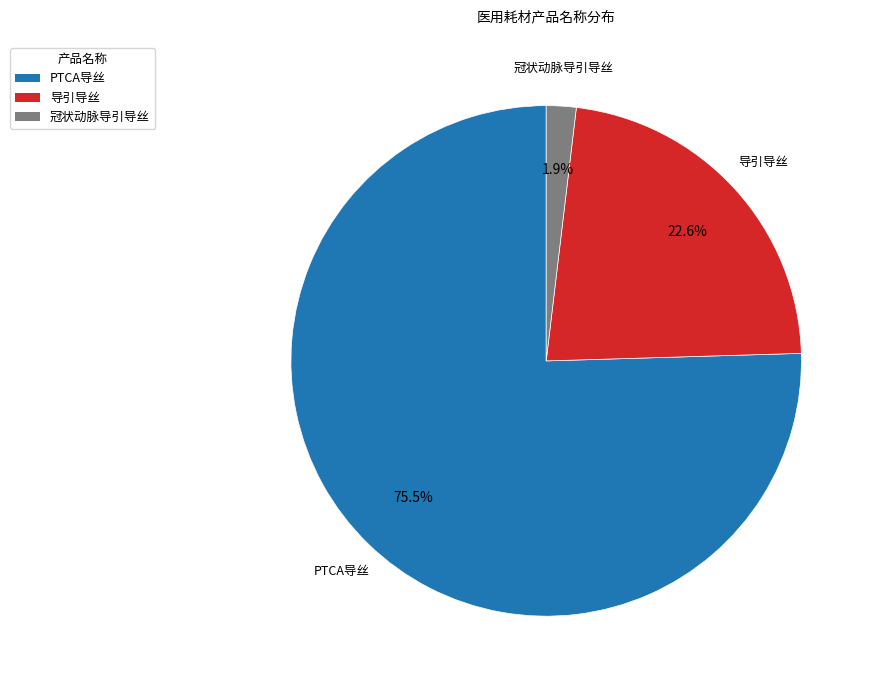

What percentage is the 导引导丝 slice, to the nearest percent?

23%